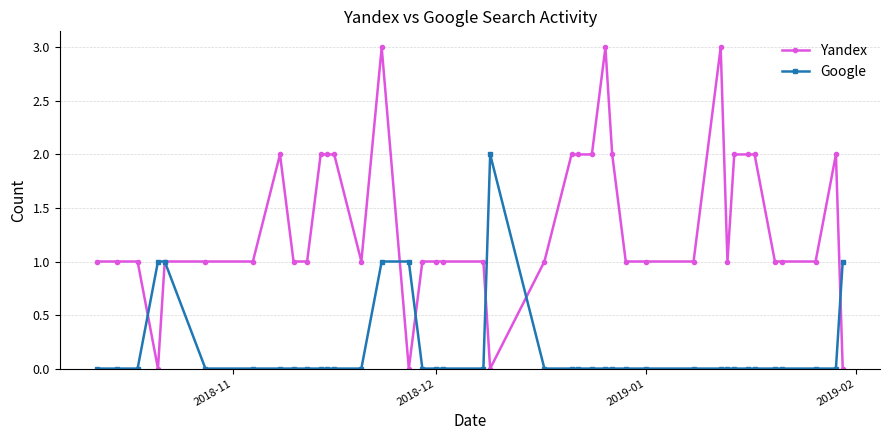

Does the chart have visible grid lines?

Yes